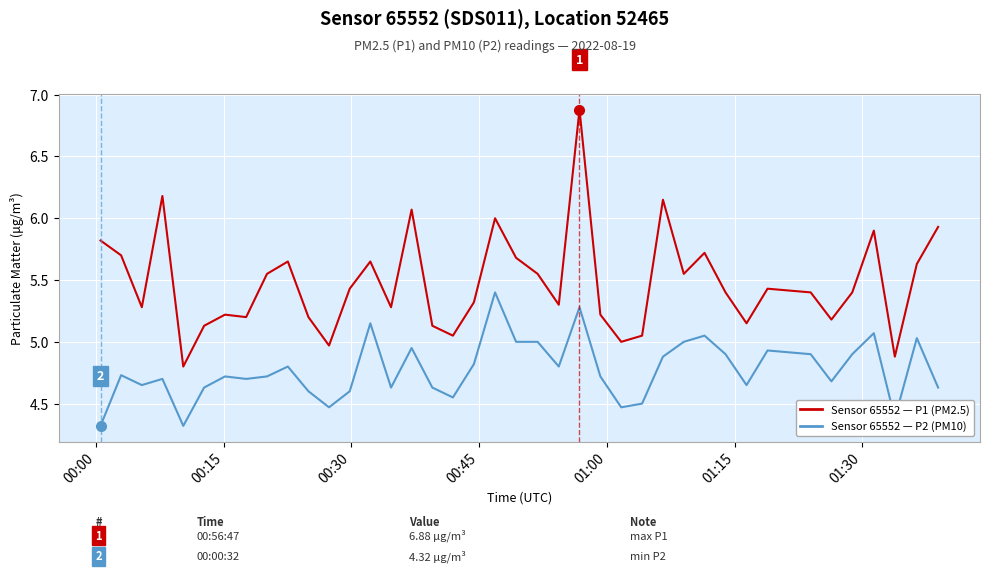

Count the number of data series in this chart.

2